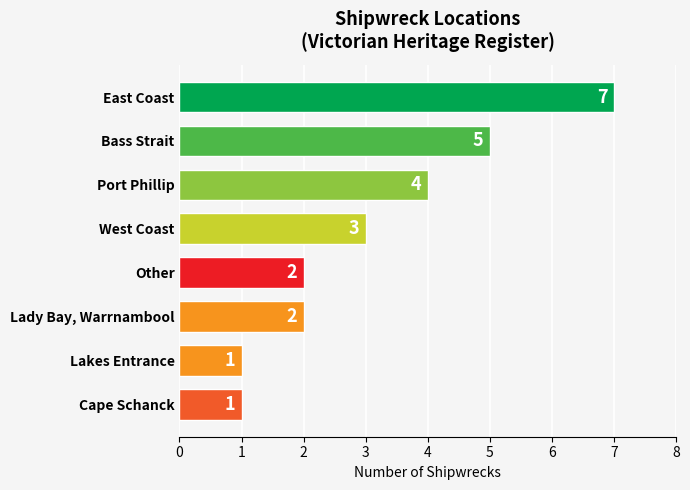

What is the sum of all values?

25